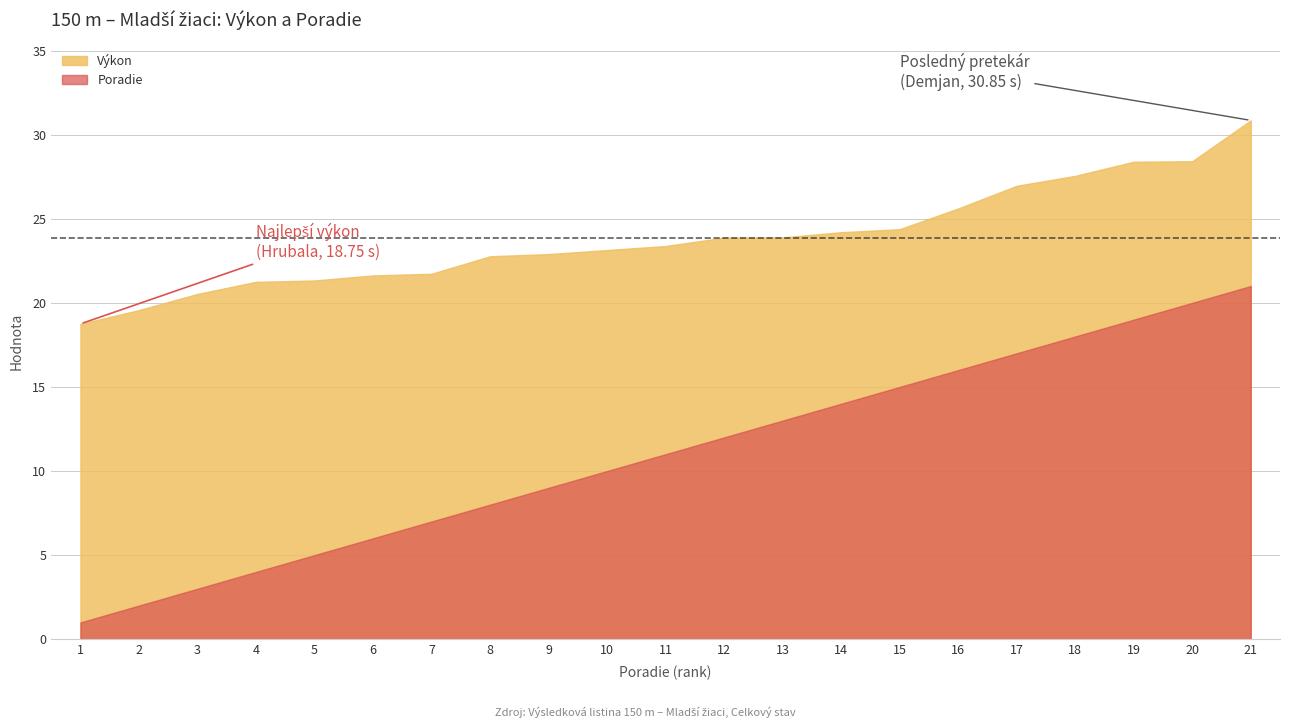

Is it true that Výkon equals 19.6 at 2?

True